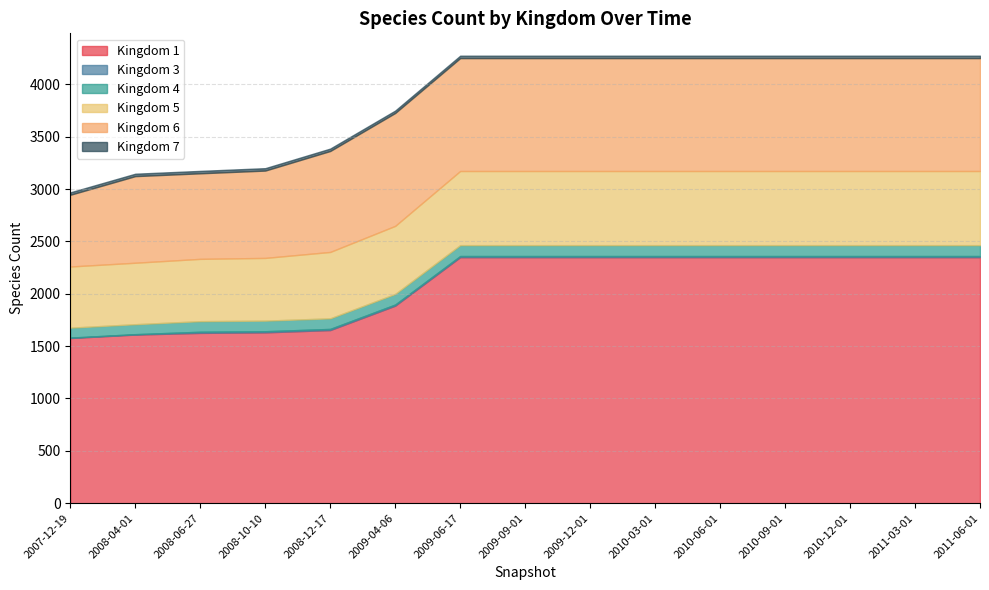

At how many categories does at least one series exceed 1278?

15